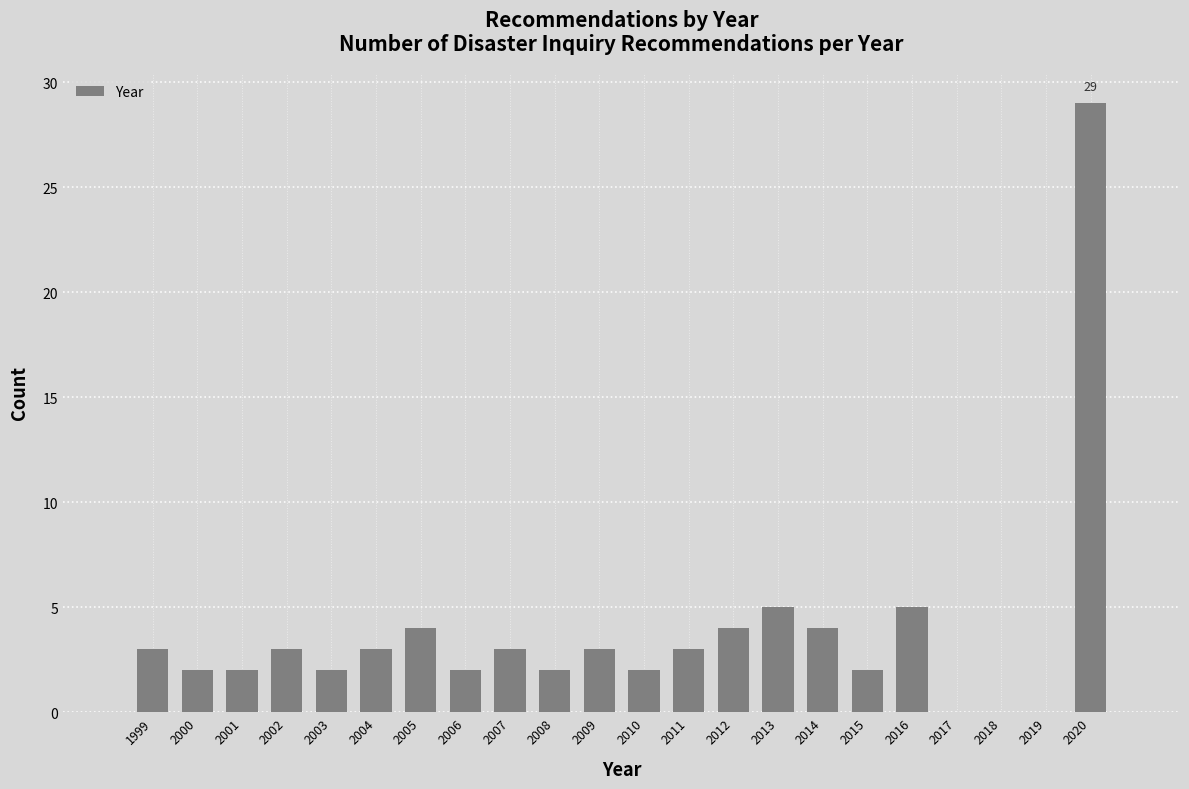

Reading left to right, what are all the values shown in this chart?

3	2	2	3	2	3	4	2	3	2	3	2	3	4	5	4	2	5	29